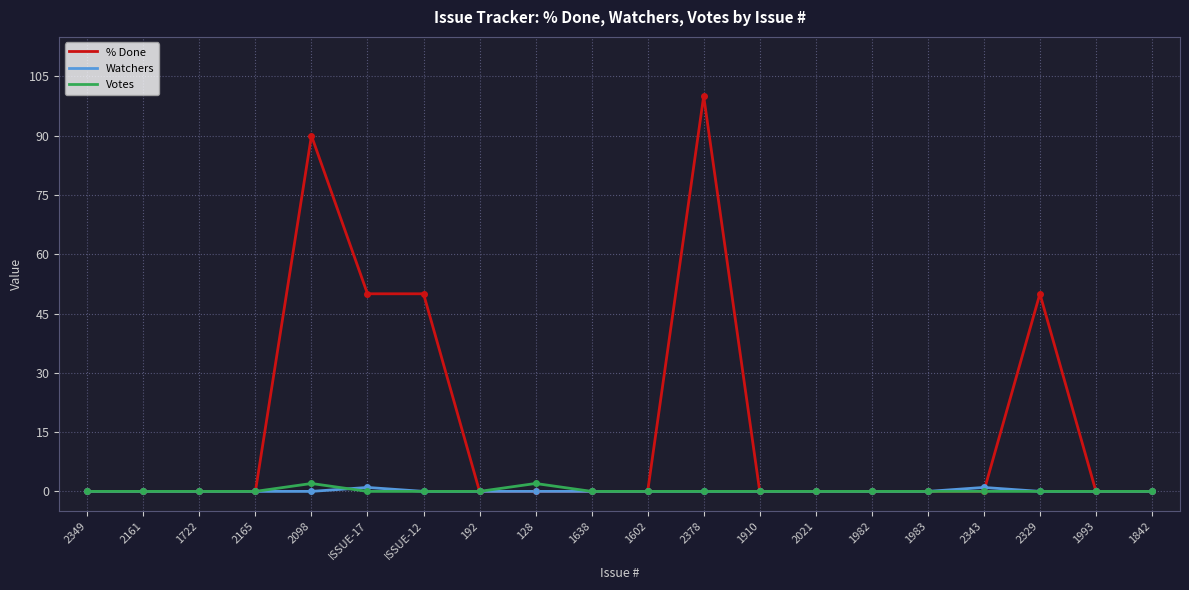

The value of % Done at 192 is 0. True or false?

True